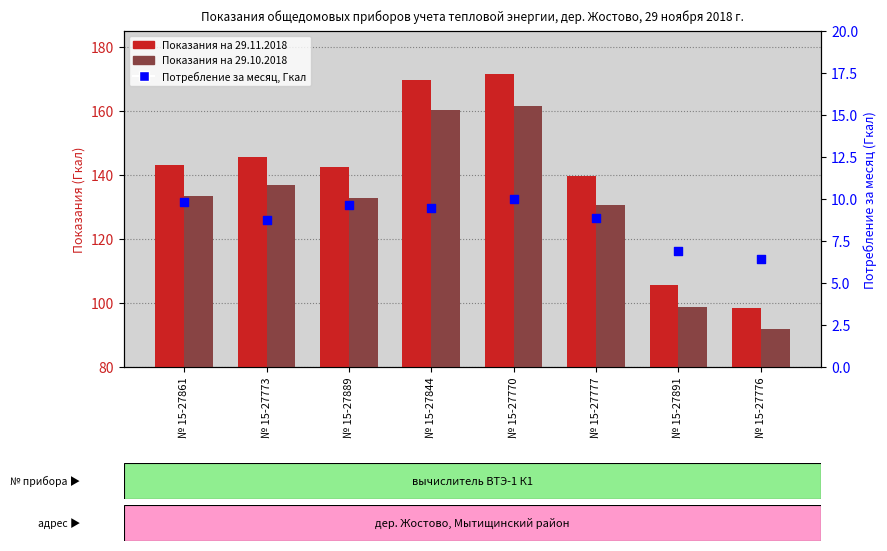

Which series contains the highest Y value?

Показания на 29.11.2018